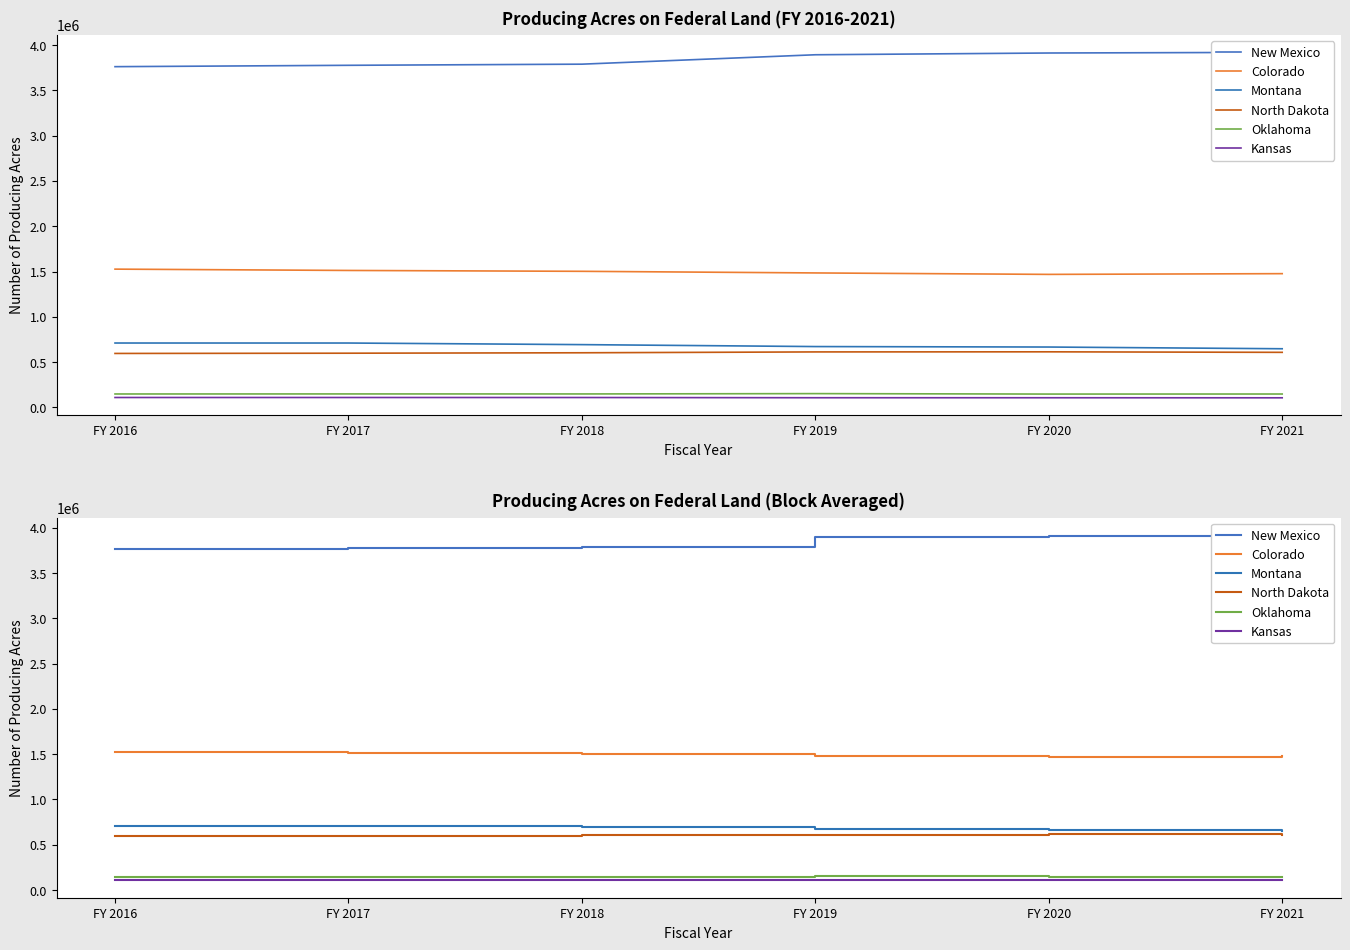

The Kansas series shows 142164.9 at FY 2020. True or false?

False